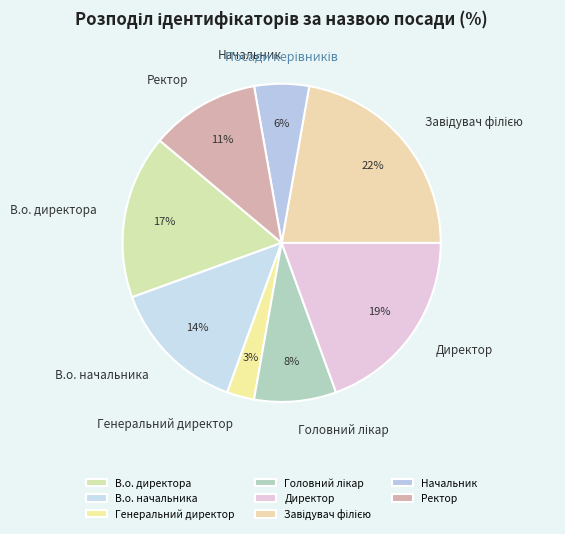

How many segments does this pie chart have?

8